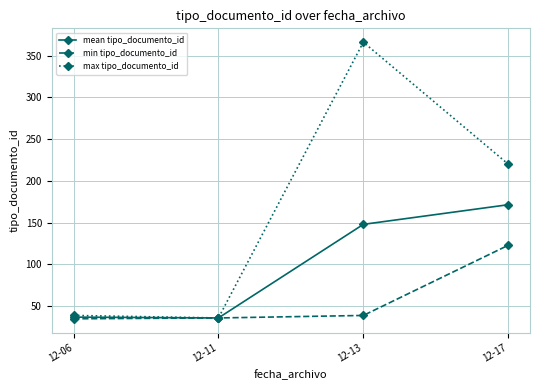

At which category is the sum across all series the highest?

12-13